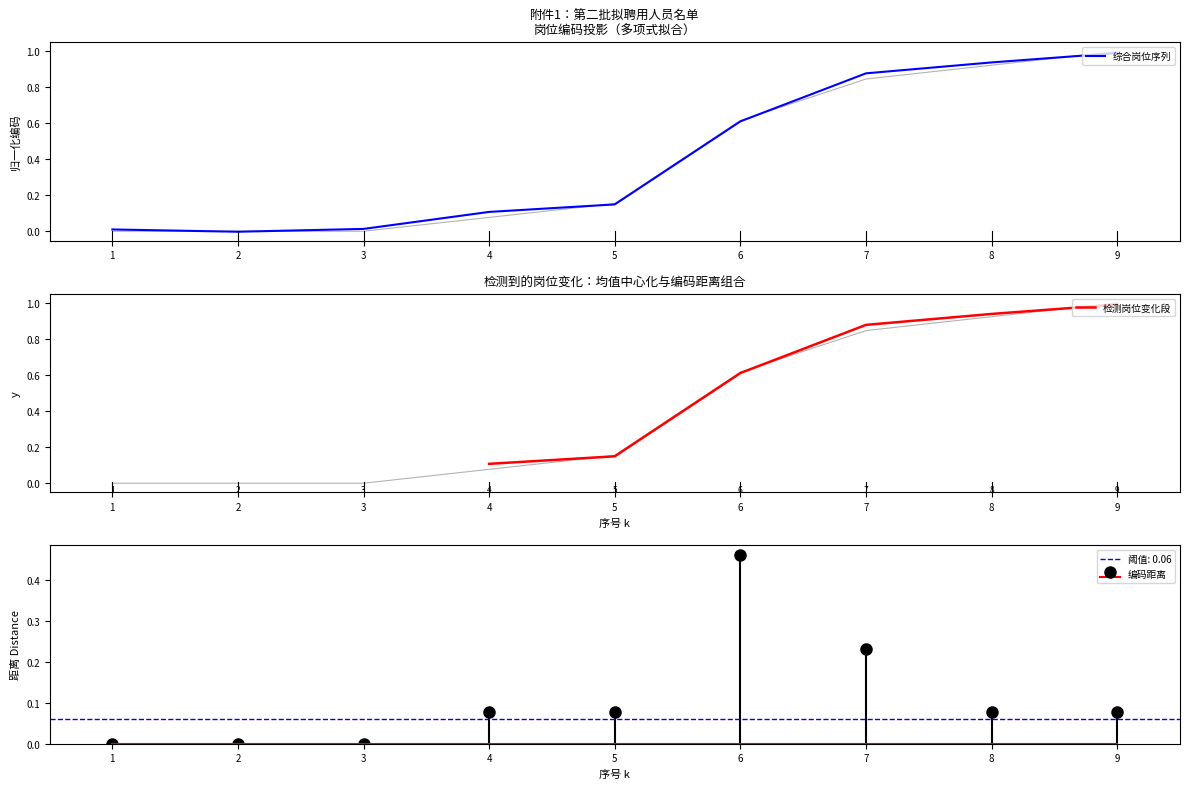

What is the maximum value for 综合岗位序列?

1.0